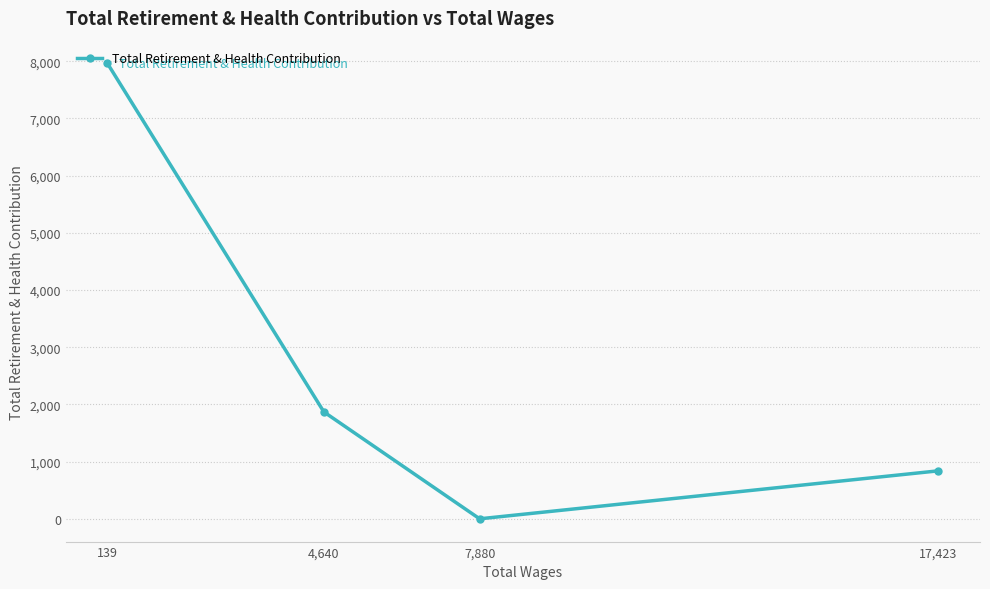

Rank the categories by value from lowest to highest.

7,880, 17,423, 4,640, 139